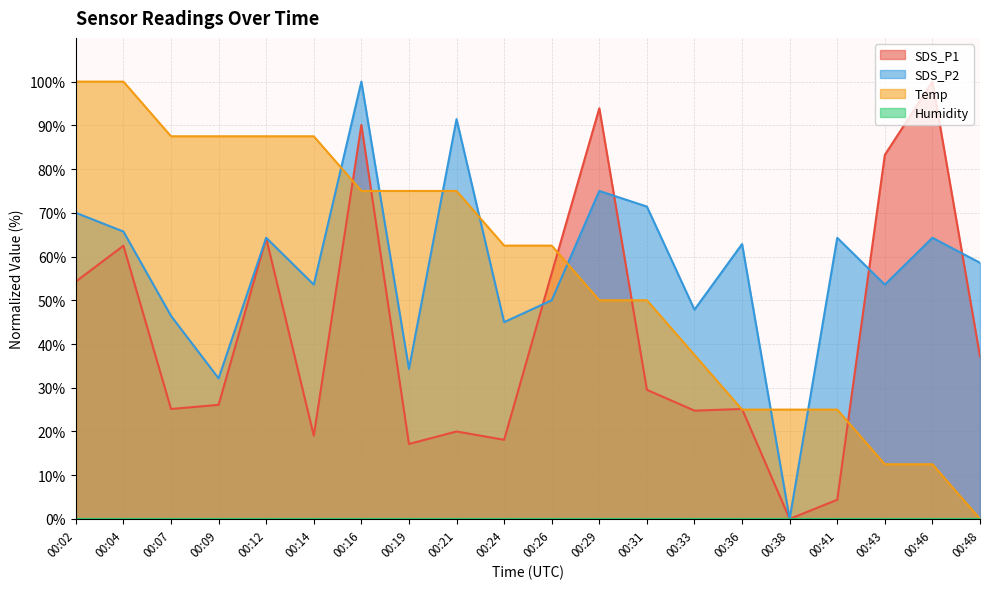

How many lines are shown in the chart?

4